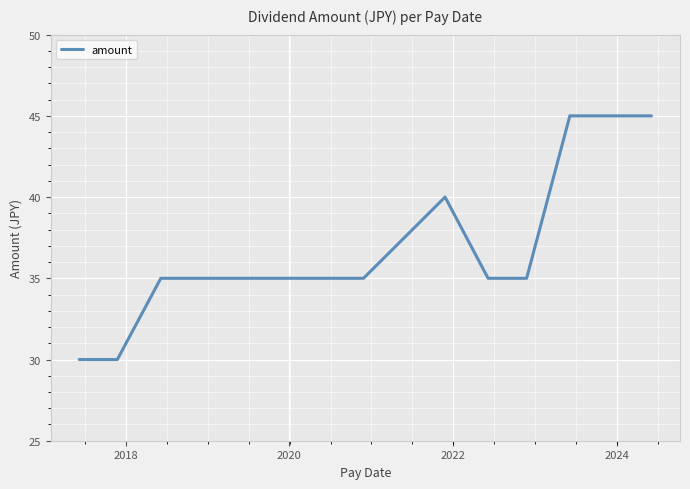

What is the smallest value displayed?

30